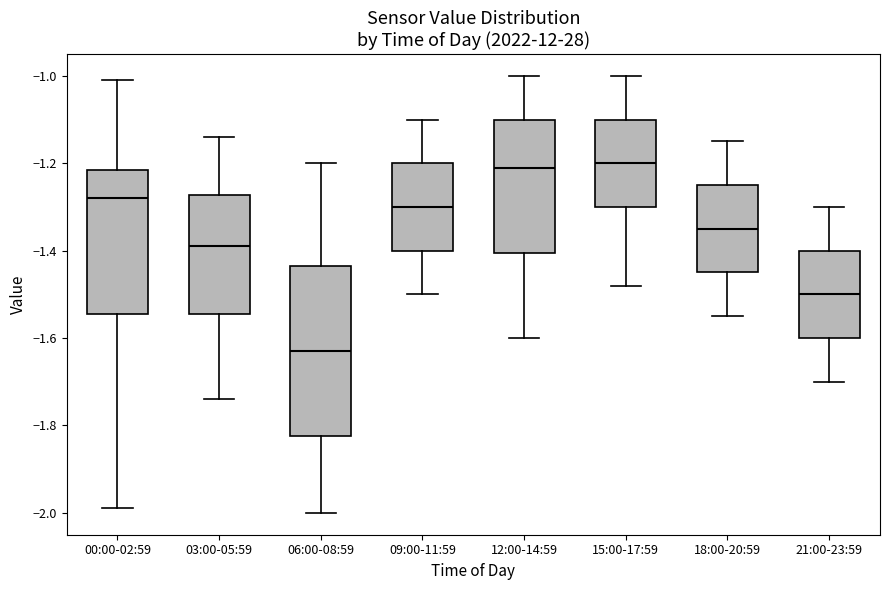

Reading left to right, read every box against the y-axis: the position of its median line, the range the box covers, and the ends of its whiskers. The values are not printed on the chart, so give them approximately, as read against the axis.

00:00-02:59: median -1.28, box -1.54 to -1.22, whiskers -1.98 to -1.00
03:00-05:59: median -1.38, box -1.54 to -1.28, whiskers -1.74 to -1.14
06:00-08:59: median -1.62, box -1.82 to -1.44, whiskers -2.00 to -1.20
09:00-11:59: median -1.30, box -1.40 to -1.20, whiskers -1.50 to -1.10
12:00-14:59: median -1.20, box -1.40 to -1.10, whiskers -1.60 to -1.00
15:00-17:59: median -1.20, box -1.30 to -1.10, whiskers -1.48 to -1.00
18:00-20:59: median -1.34, box -1.44 to -1.24, whiskers -1.54 to -1.14
21:00-23:59: median -1.50, box -1.60 to -1.40, whiskers -1.70 to -1.30